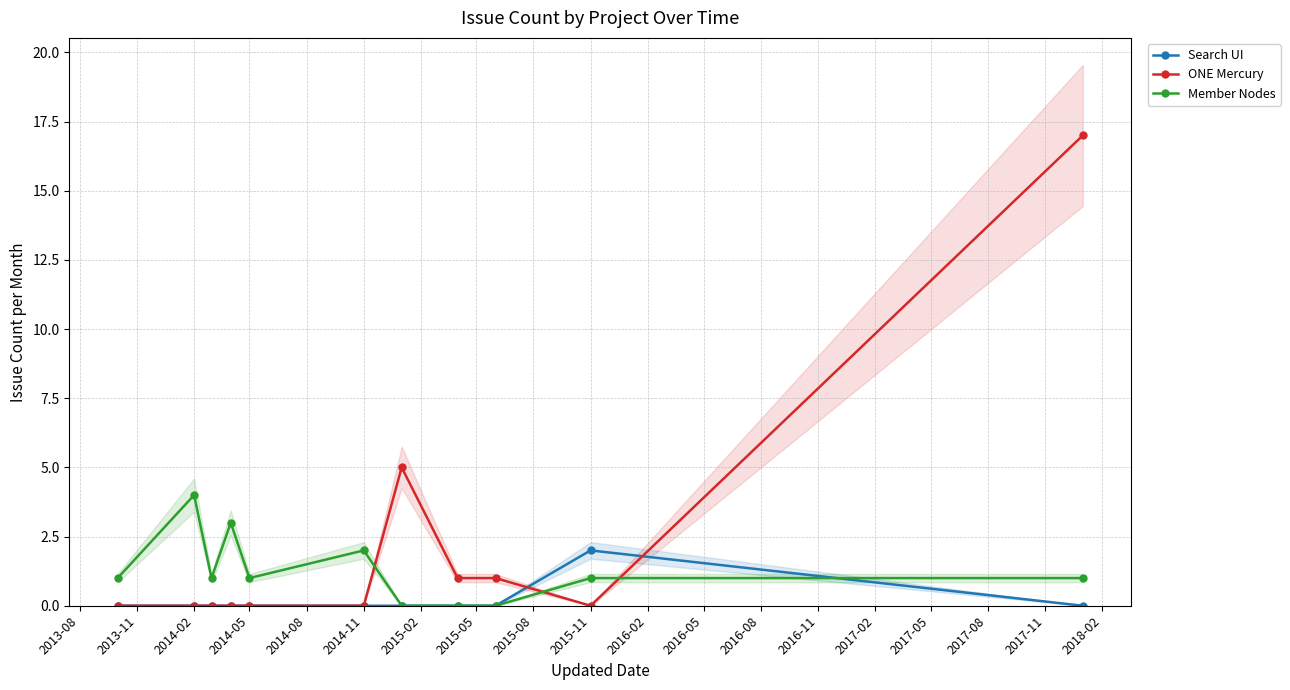

Where is Member Nodes nearest to the value 2?

2014-11